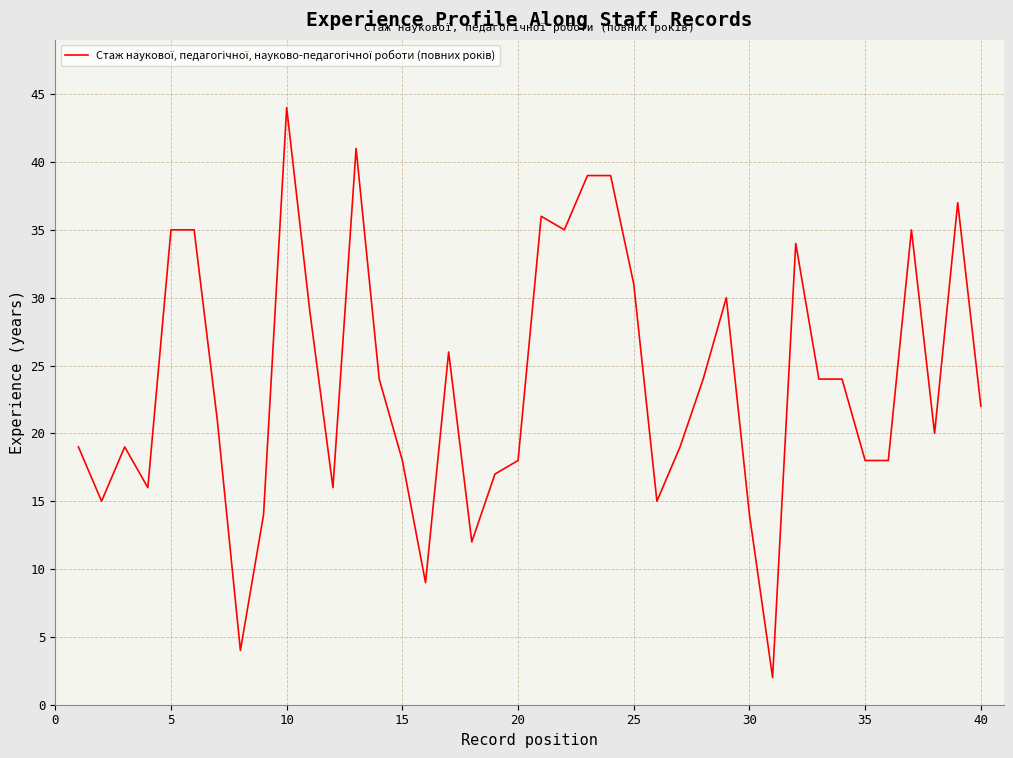

What is the minimum value shown in the chart?

2